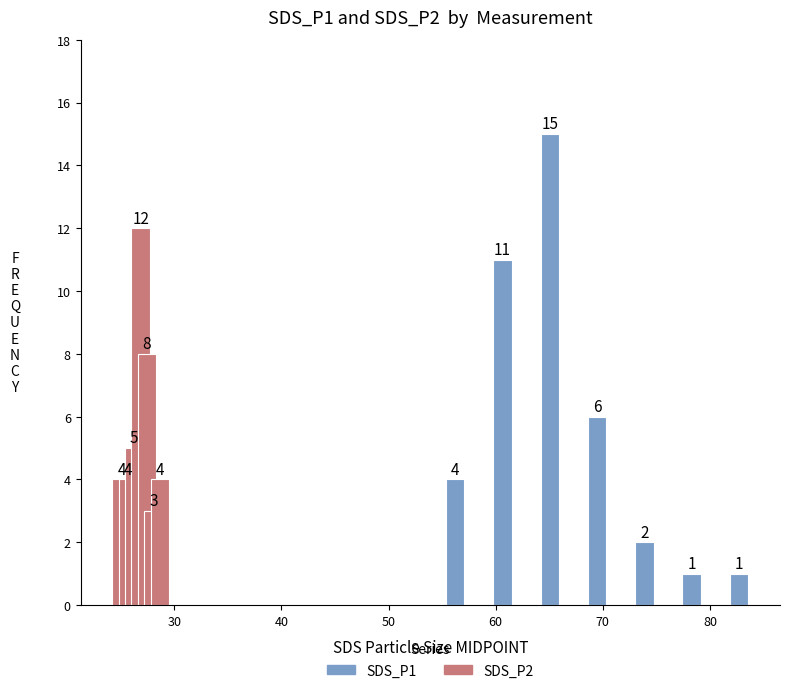

The value of SDS_P2 at 70 is 2. True or false?

False